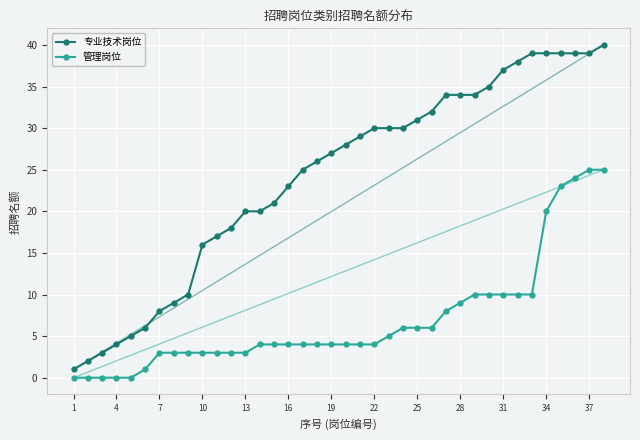

Rank the series by their average value, from lowest to highest.

管理岗位, 专业技术岗位